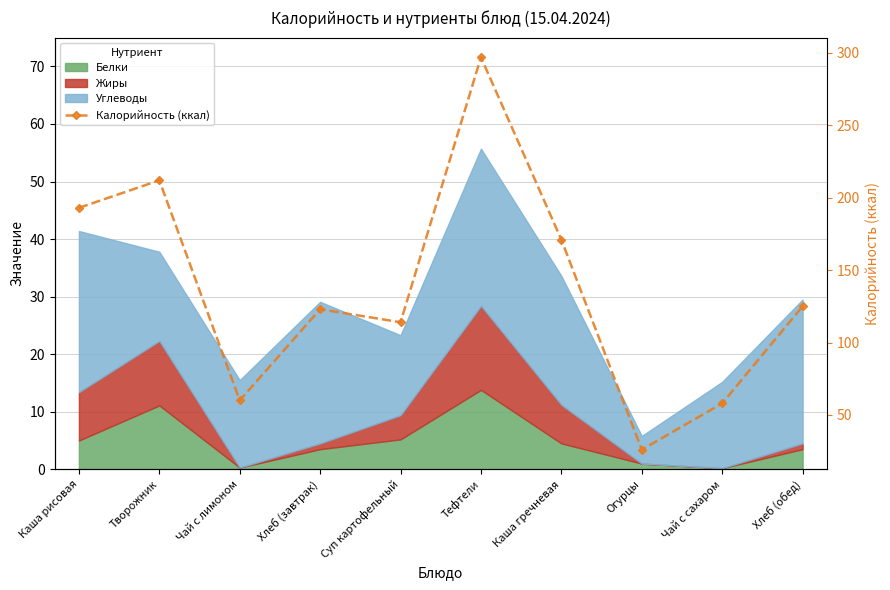

What is the ratio of the value at Хлеб (обед) to the value at Хлеб (завтрак)?

1.0